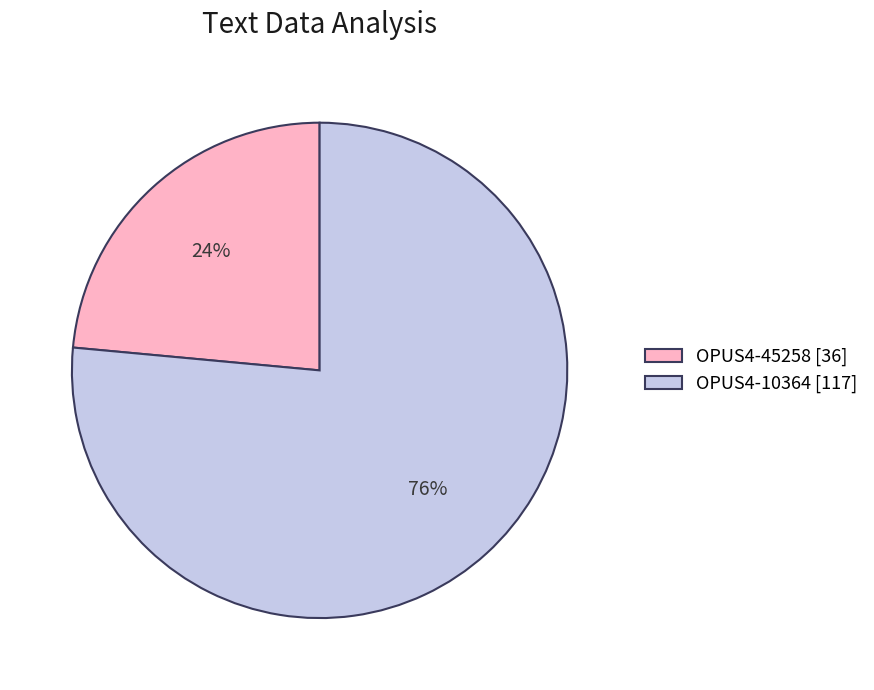

How many slices are in this pie chart?

2